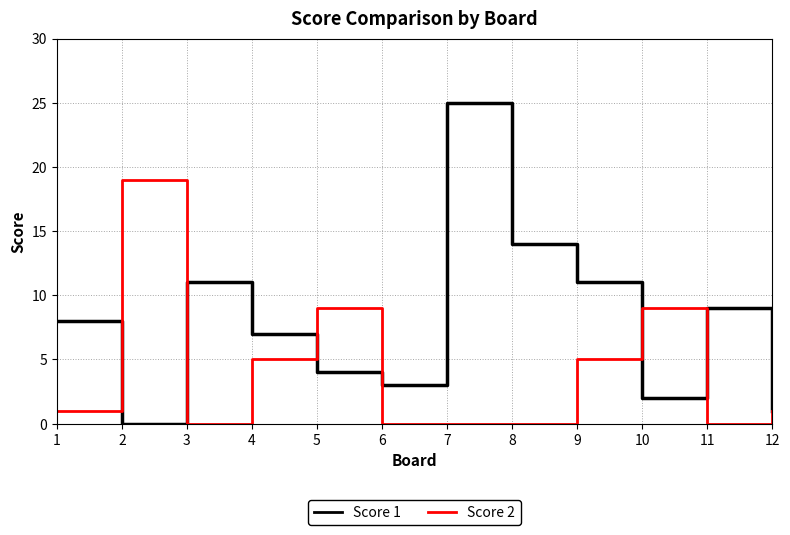

At which category does Score 1 reach its first local peak?

3